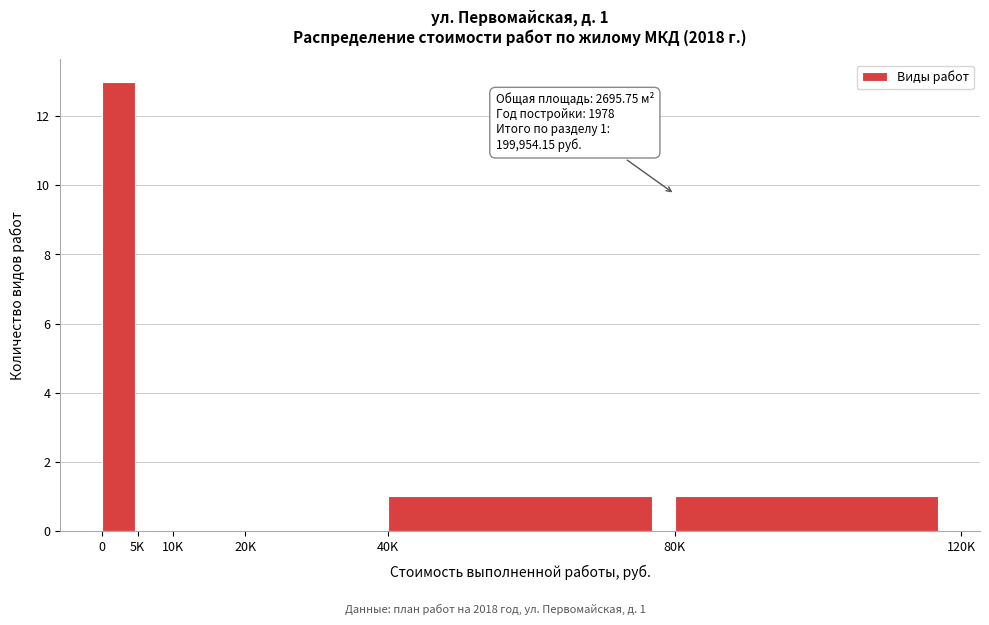

Reading right to left, extract all data points from this chart.

80K=1	40K=1	20K=0	10K=0	5K=0	0=13